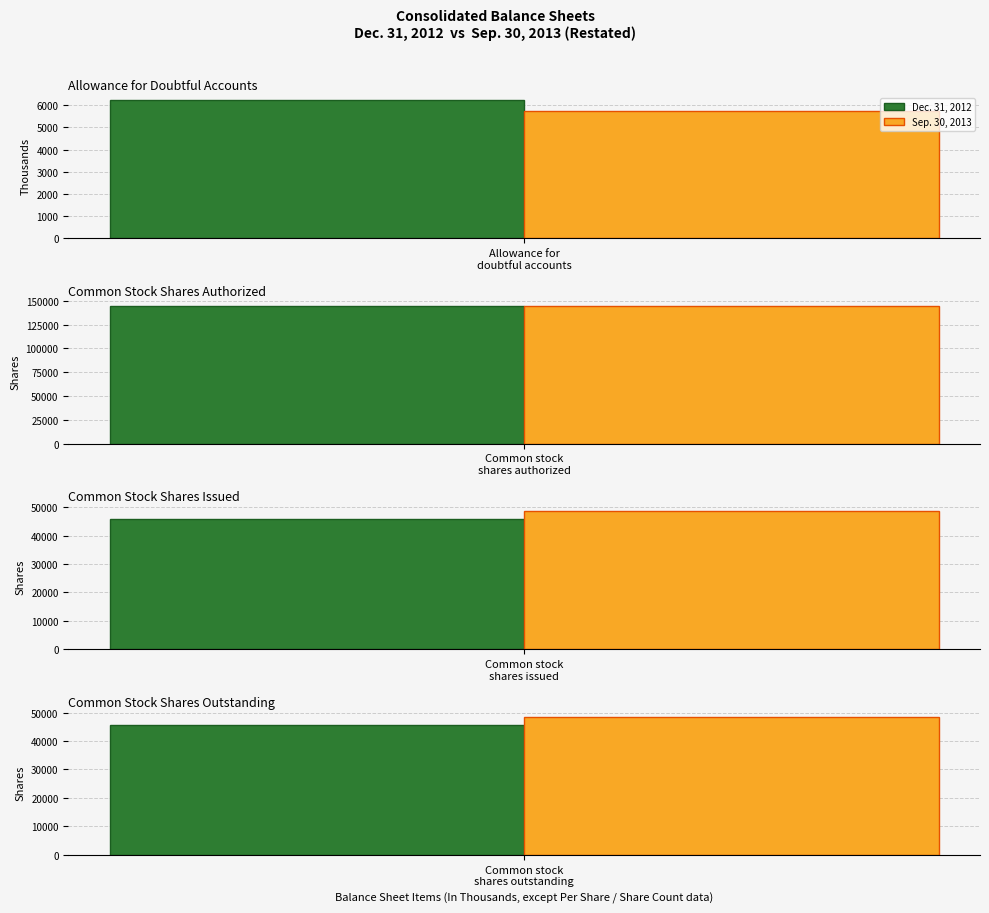

What is the spread (max minus min) of values at Common stock shares outstanding?

2804.0